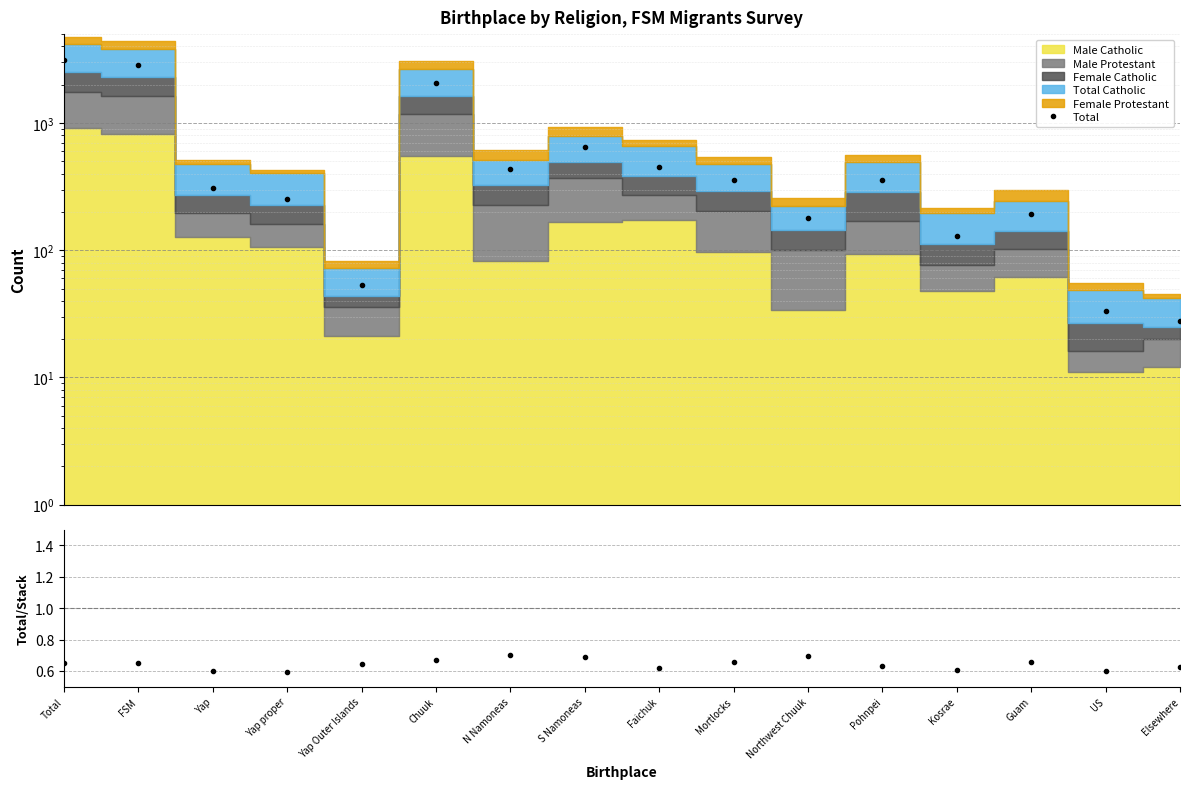

List the labels in order of Ratio value, largest first.

N Namoneas, Northwest Chuuk, S Namoneas, Chuuk, Mortlocks, Guam, FSM, Total, Yap Outer Islands, Pohnpei, Elsewhere, Faichuk, Kosrae, Yap, US, Yap proper